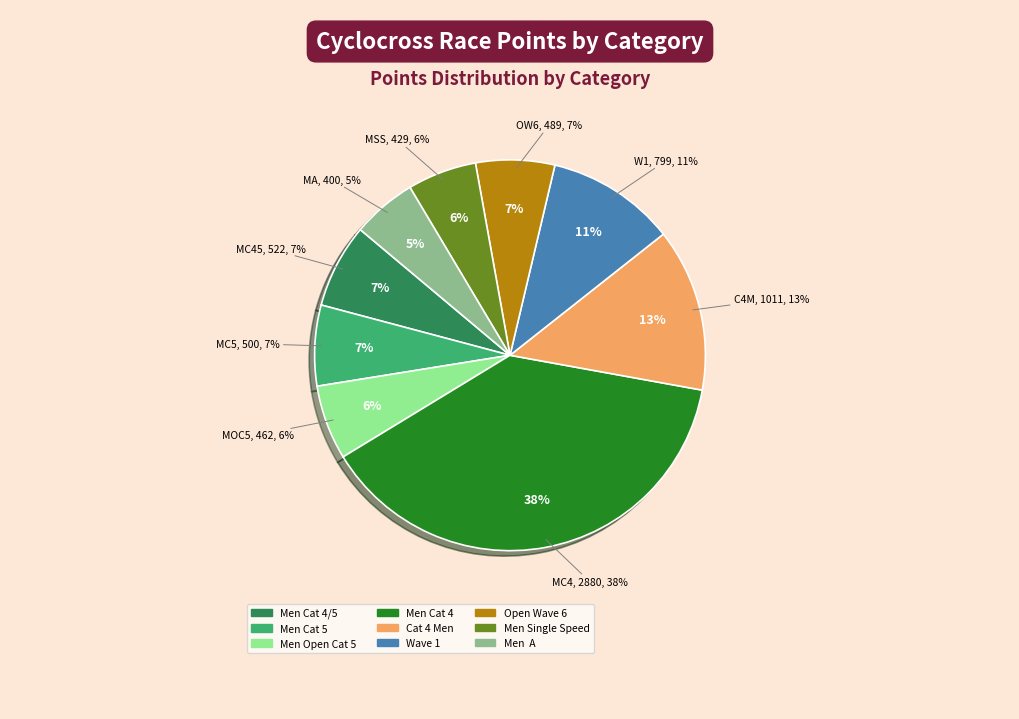

How many slices are in this pie chart?

9